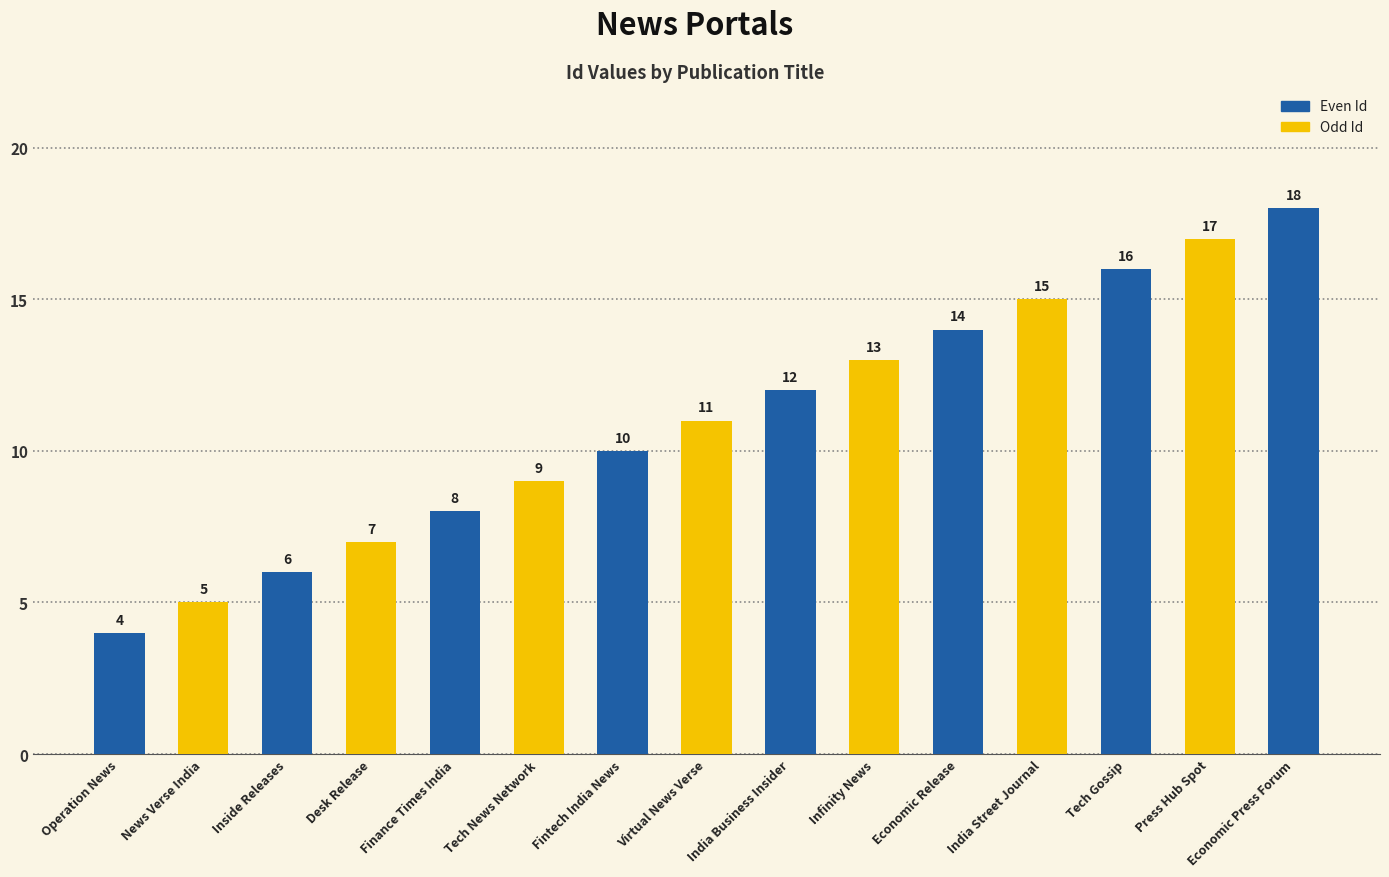

Rank the categories by value from highest to lowest.

Economic Press Forum, Press Hub Spot, Tech Gossip, India Street Journal, Economic Release, Infinity News, India Business Insider, Virtual News Verse, Fintech India News, Tech News Network, Finance Times India, Desk Release, Inside Releases, News Verse India, Operation News